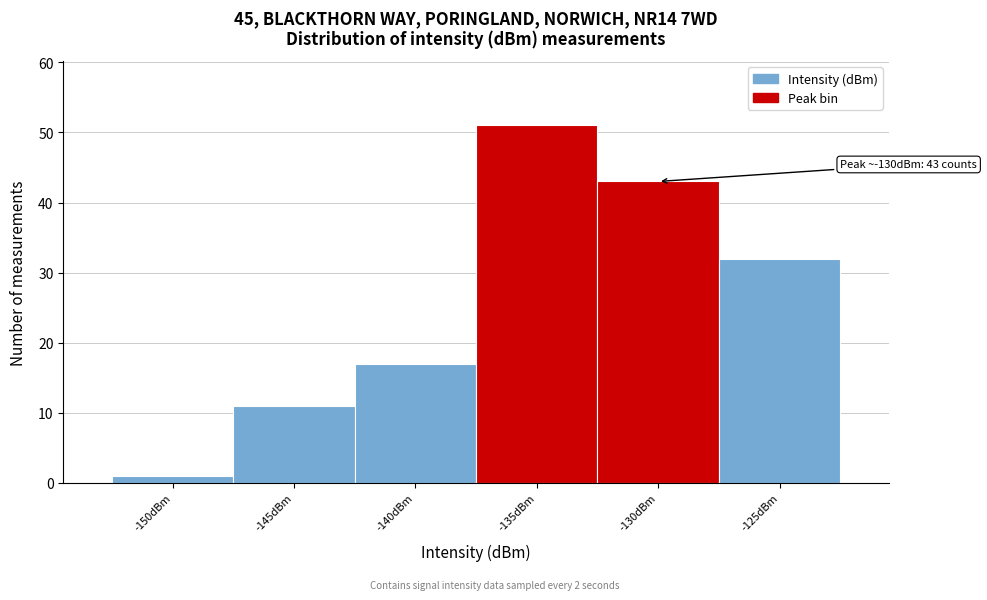

Reading right to left, what are all the values shown in this chart?

-125dBm=32	-130dBm=43	-135dBm=51	-140dBm=17	-145dBm=11	-150dBm=1